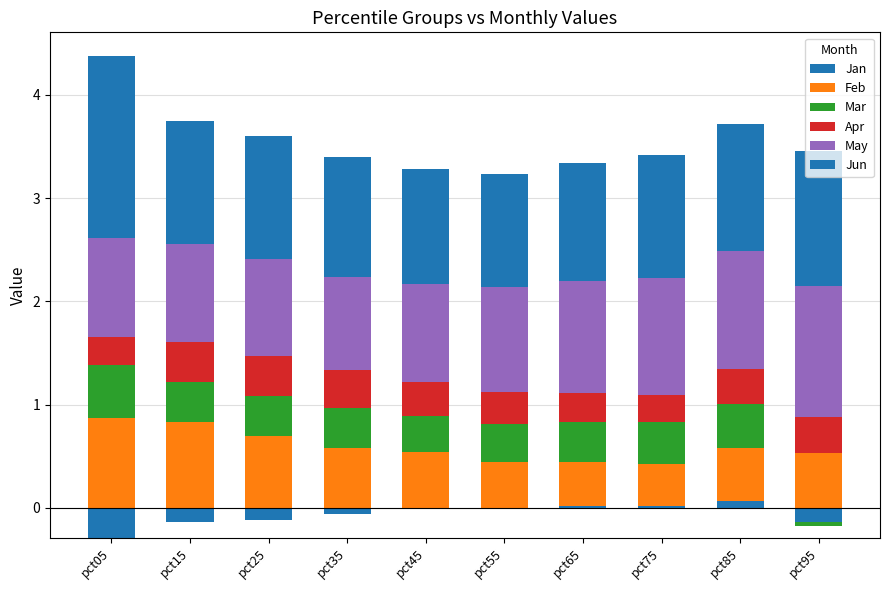

Count the Jun values in the range 1 to 2.

10